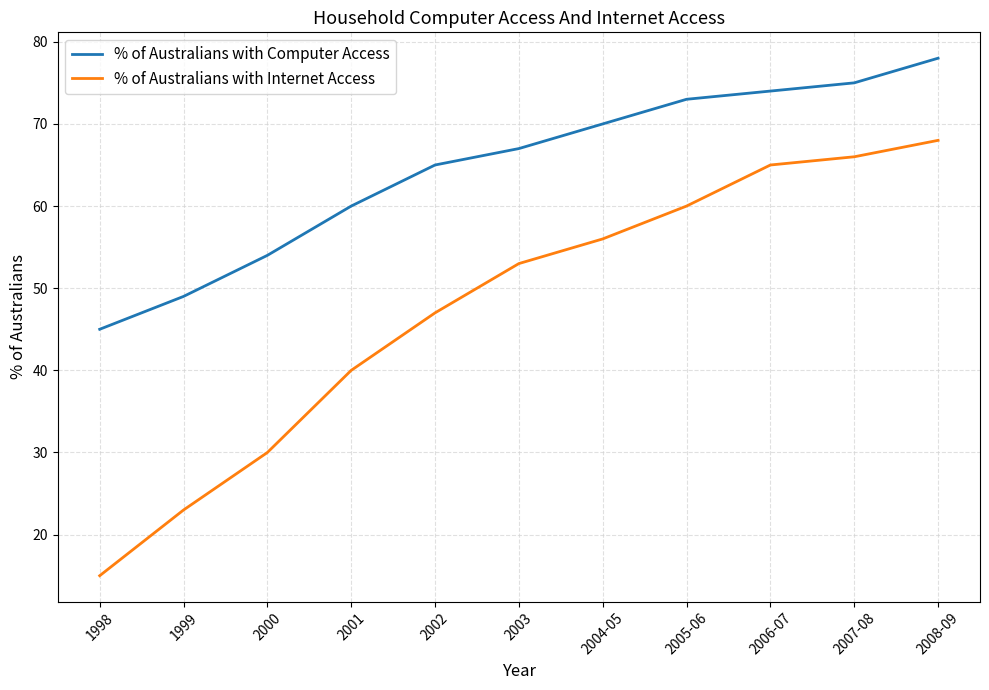

What are all the series names shown in the legend?

% of Australians with Computer Access, % of Australians with Internet Access